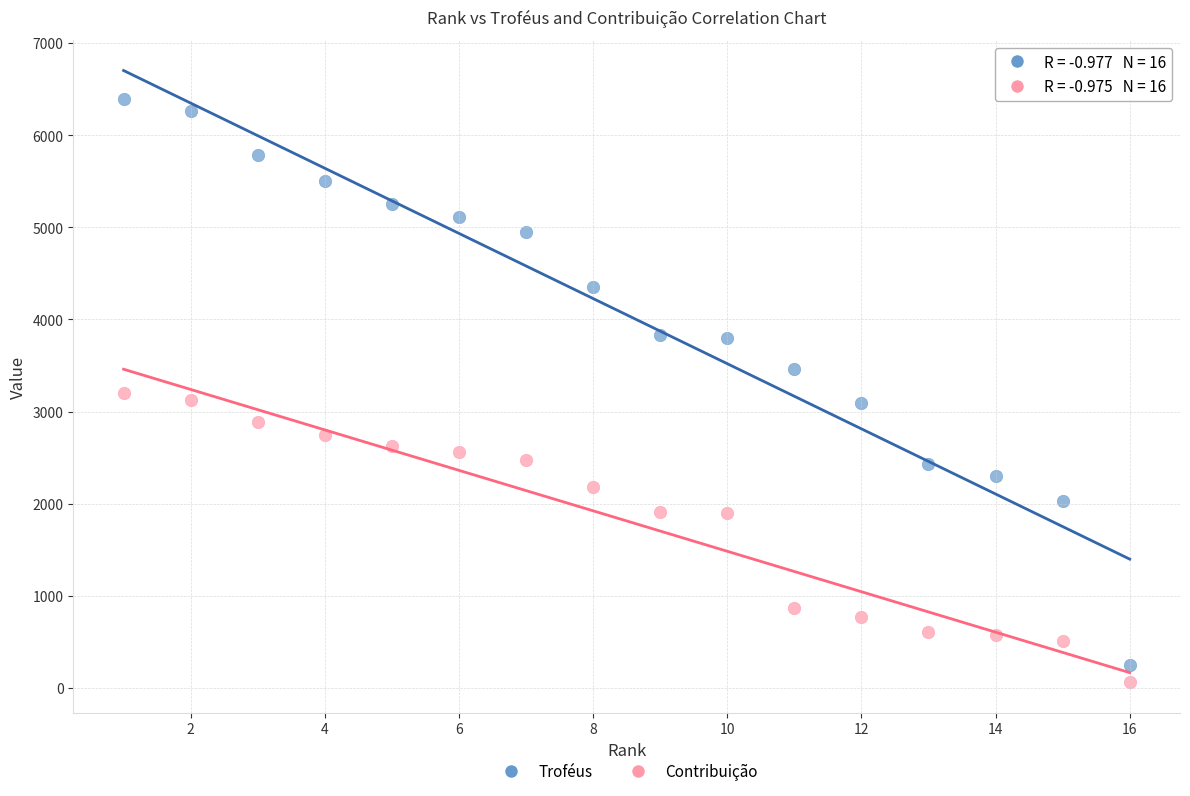

What is the X range (max minus min) for the scatter plot?

15